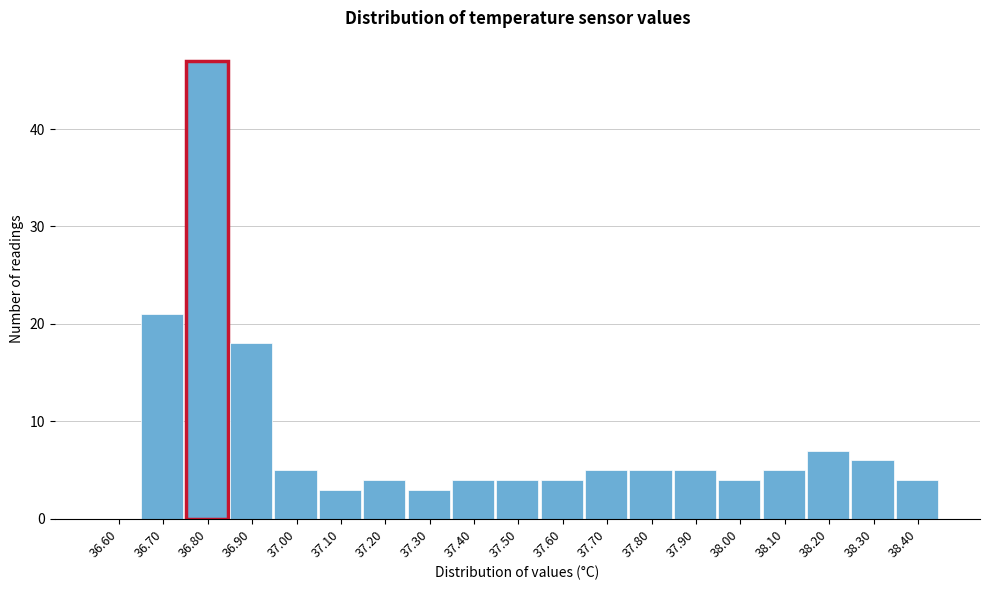

Reading left to right, extract all data points from this chart.

36.60=0	36.70=21	36.80=47	36.90=18	37.00=5	37.10=3	37.20=4	37.30=3	37.40=4	37.50=4	37.60=4	37.70=5	37.80=5	37.90=5	38.00=4	38.10=5	38.20=7	38.30=6	38.40=4